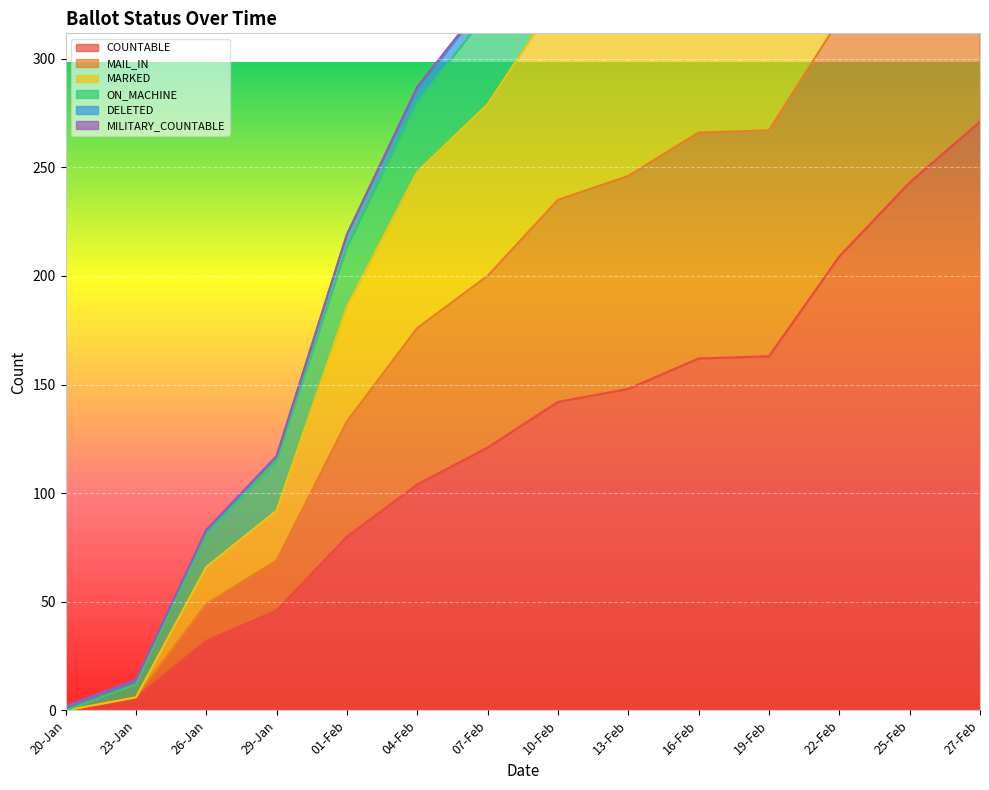

True or false: MAIL_IN and COUNTABLE intersect in this chart.

False